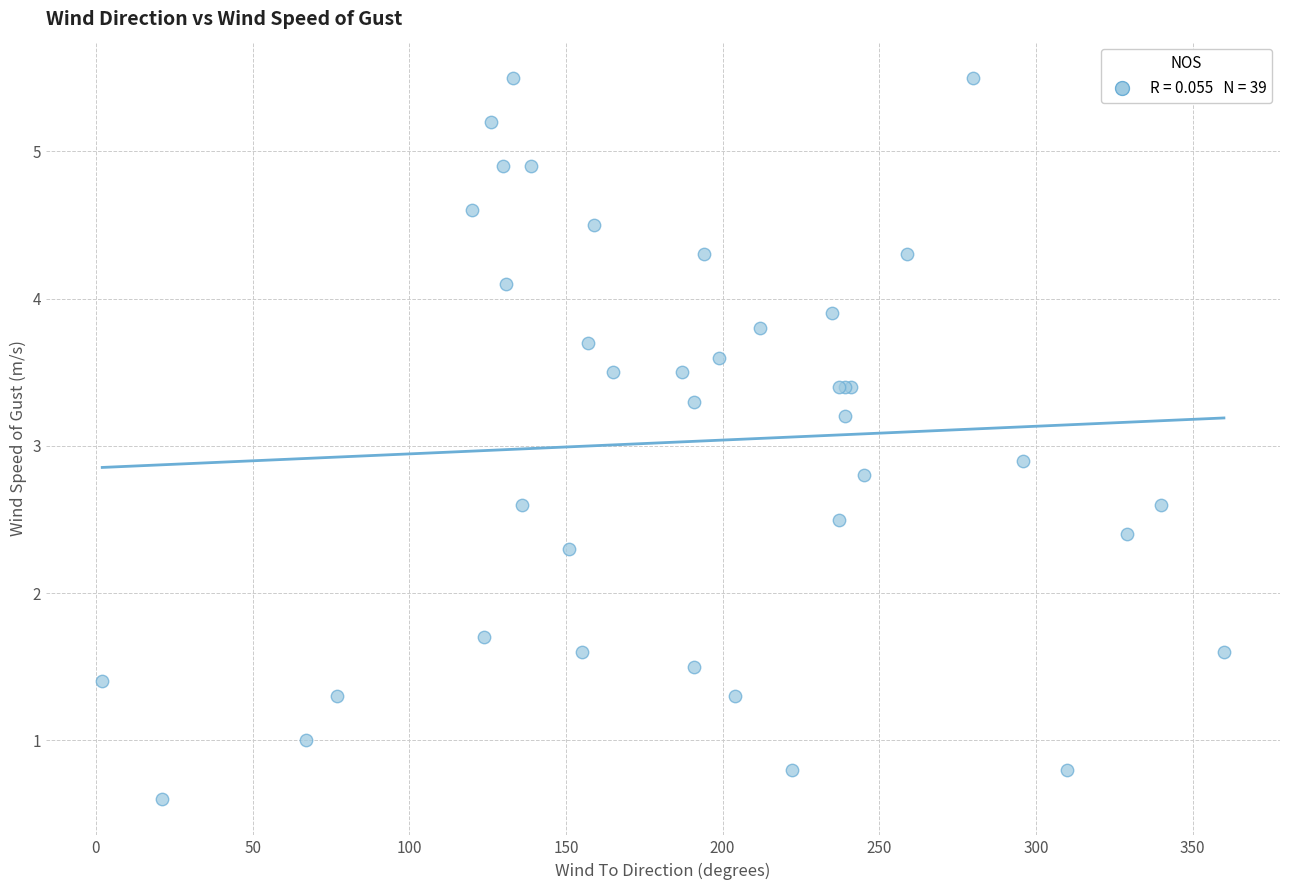

What Y value in the scatter plot is closest to 3?

2.9